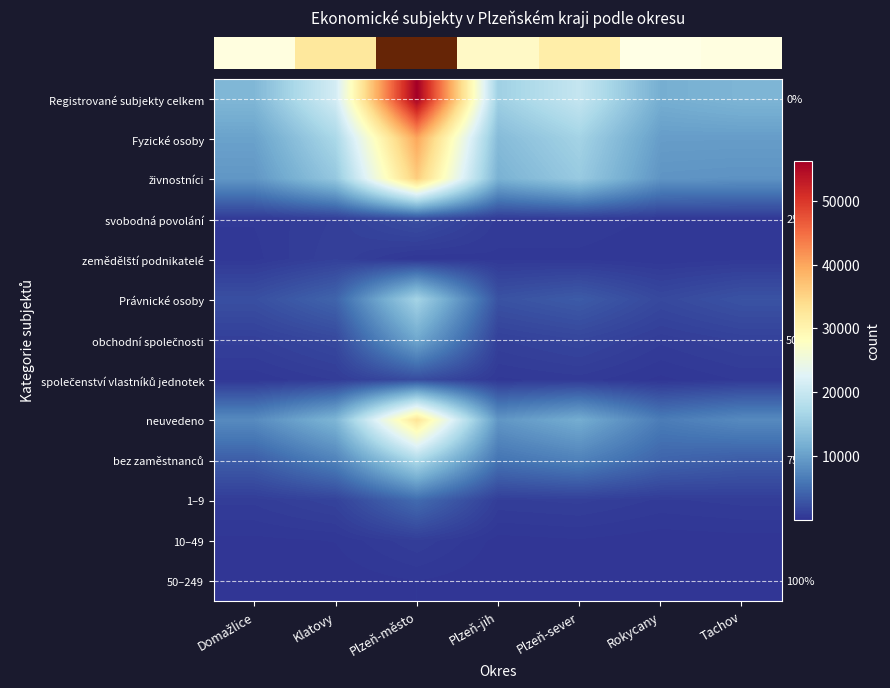

At how many categories does at least one series exceed 49694?

1